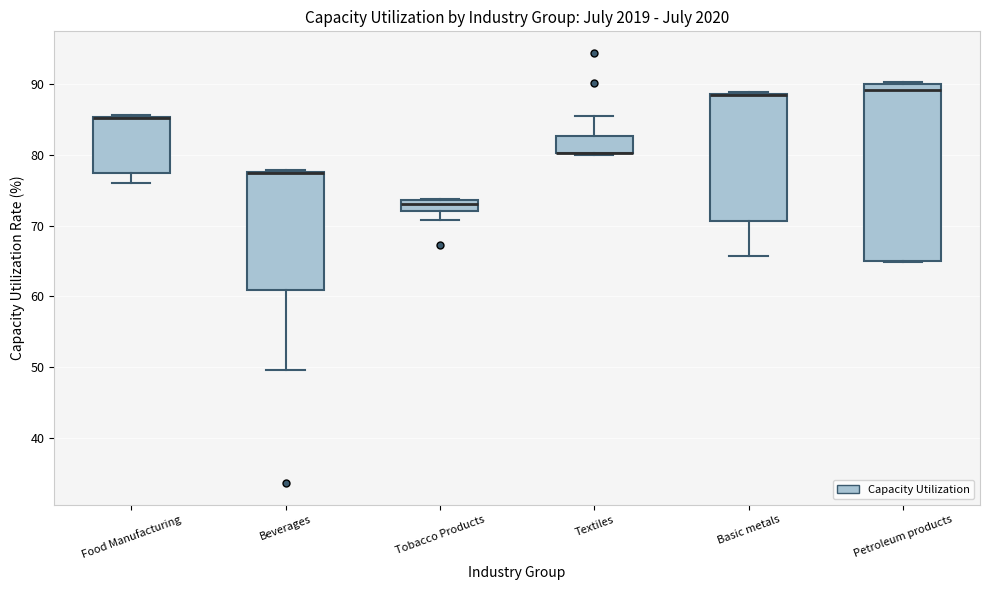

Comparing the boxes themselves (not the whiskers), which one is the tallest?

Petroleum products